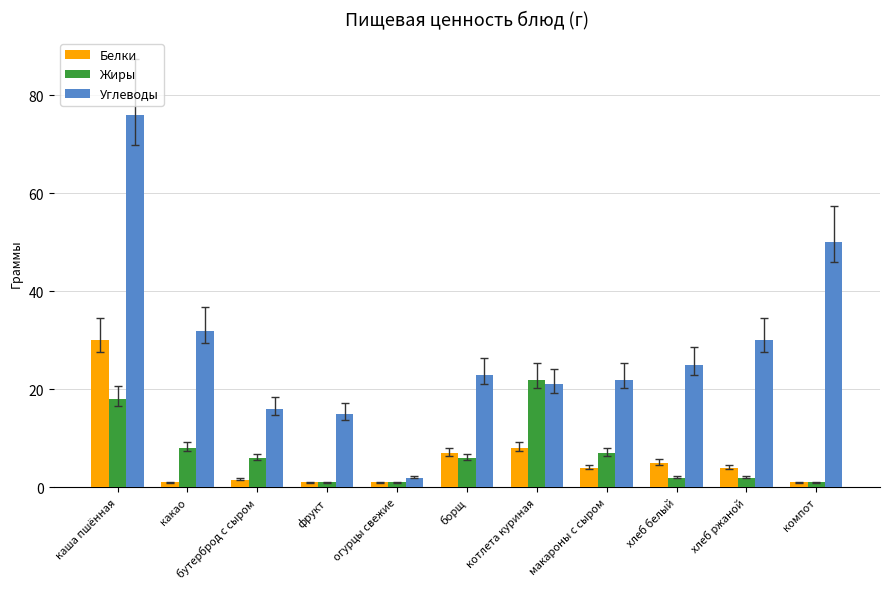

At which category does the chart reach its peak across all series?

каша пшённая